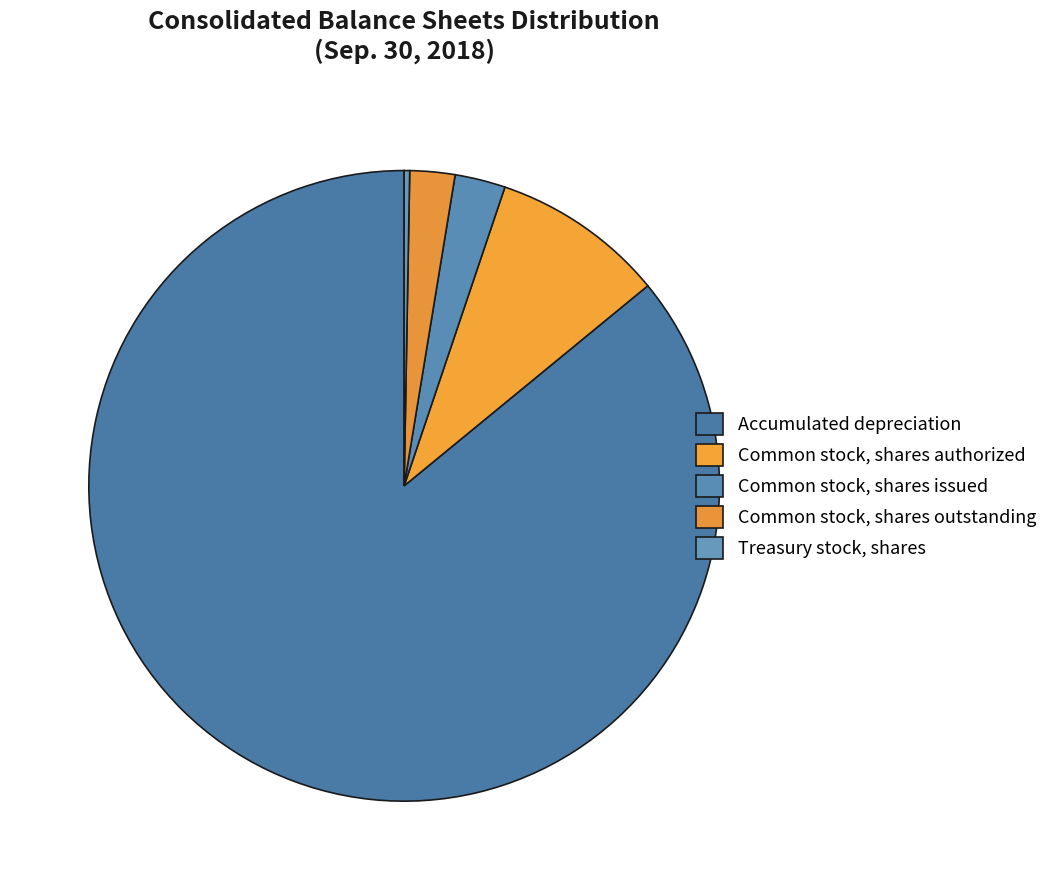

How many slices are in this pie chart?

5